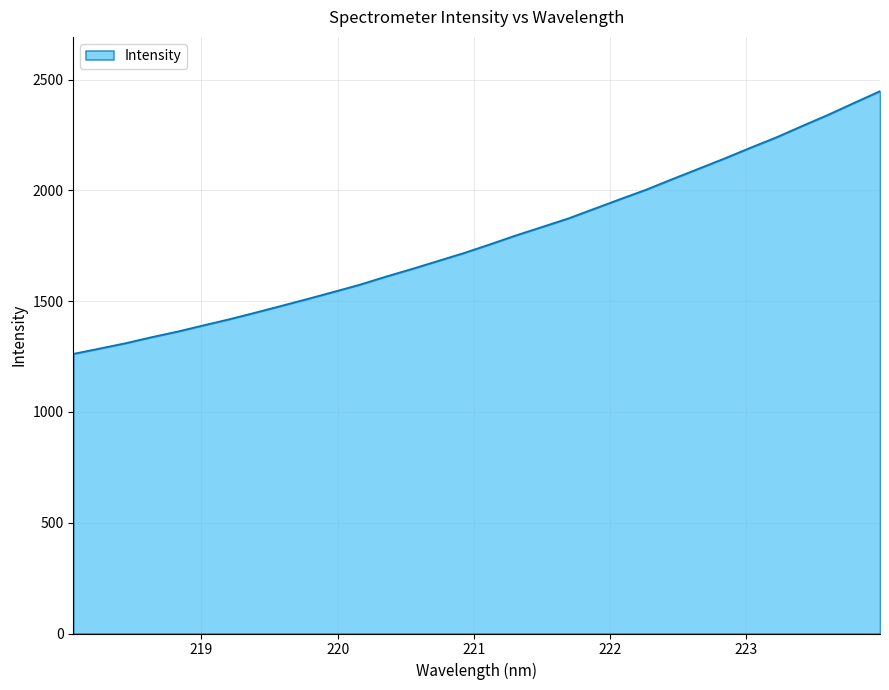

What is the average value?

1778.7